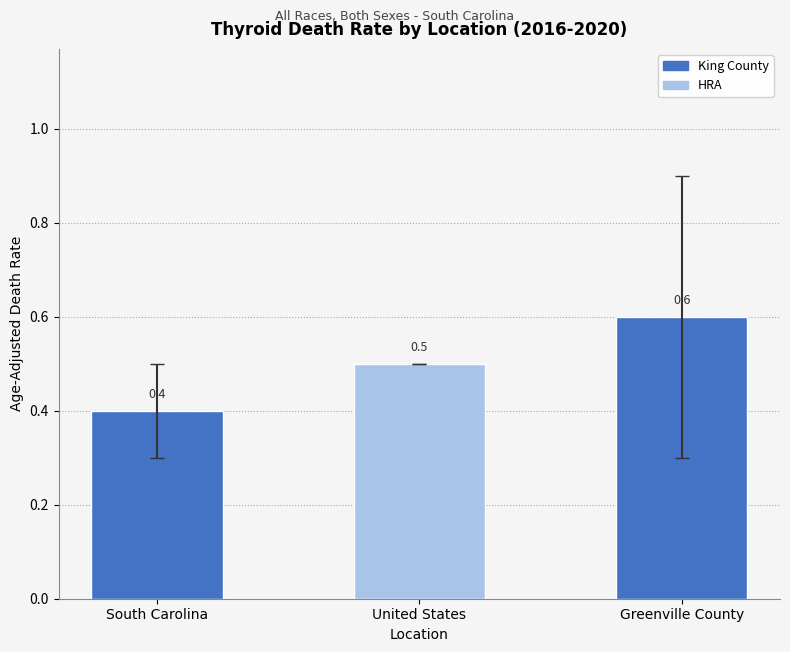

What is the difference between the second highest and minimum values?

0.1